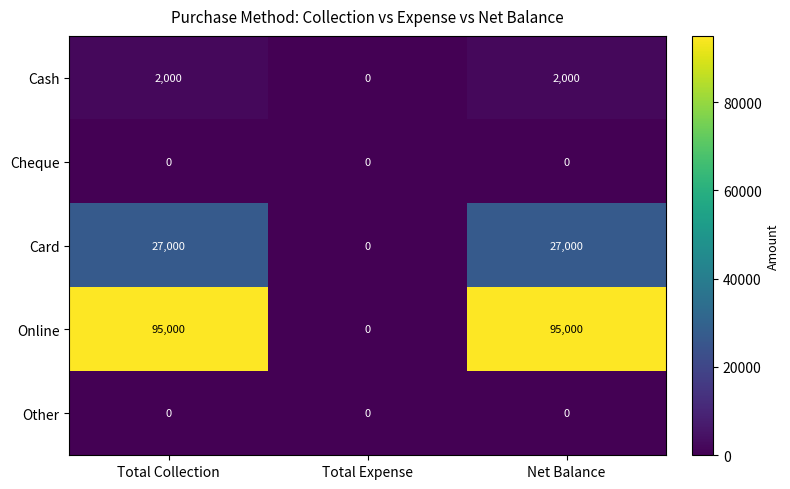

What is the average value of the Card series?

18000